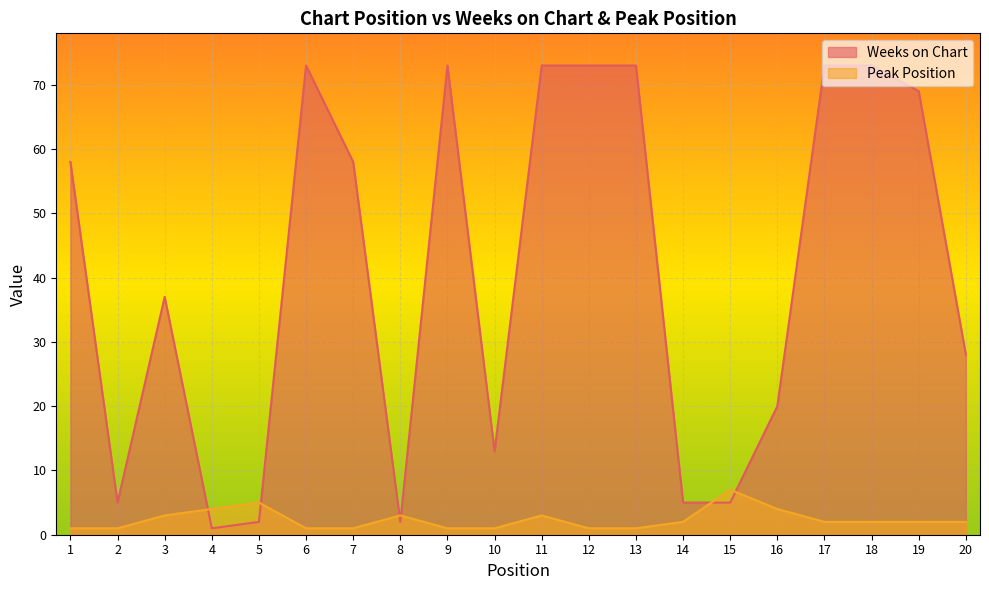

Which series has the widest spread of values?

Weeks on Chart